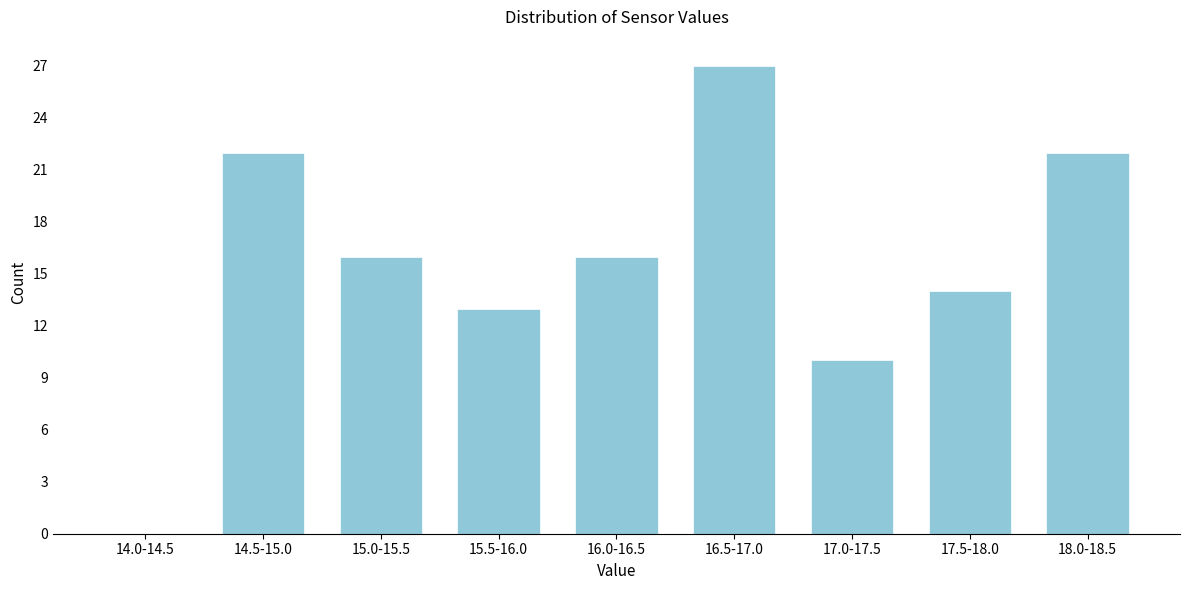

Reading left to right, extract all data points from this chart.

14.0-14.5=0	14.5-15.0=22	15.0-15.5=16	15.5-16.0=13	16.0-16.5=16	16.5-17.0=27	17.0-17.5=10	17.5-18.0=14	18.0-18.5=22